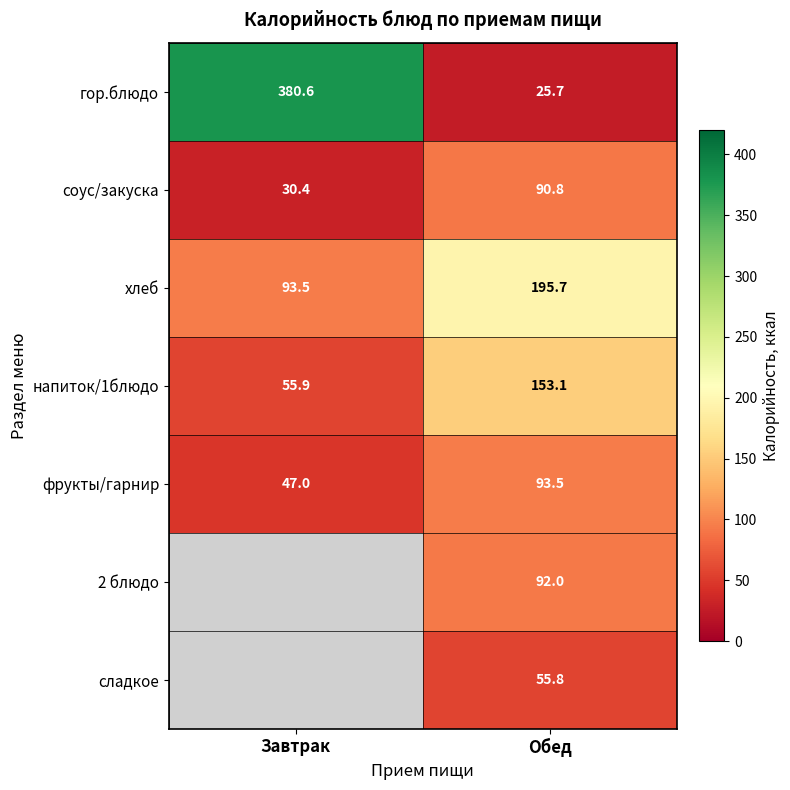

At Обед, list the series in order from largest to smallest.

хлеб, напиток/1блюдо, фрукты/гарнир, 2 блюдо, соус/закуска, сладкое, гор.блюдо